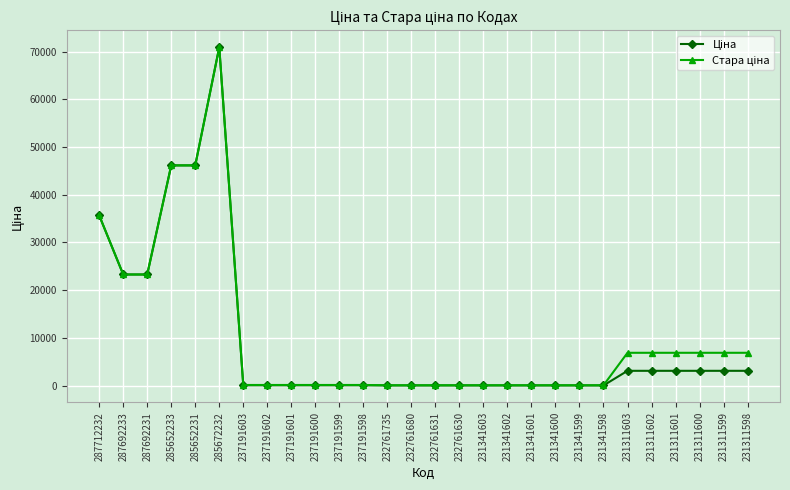

Which category has the highest value across all series?

285672232